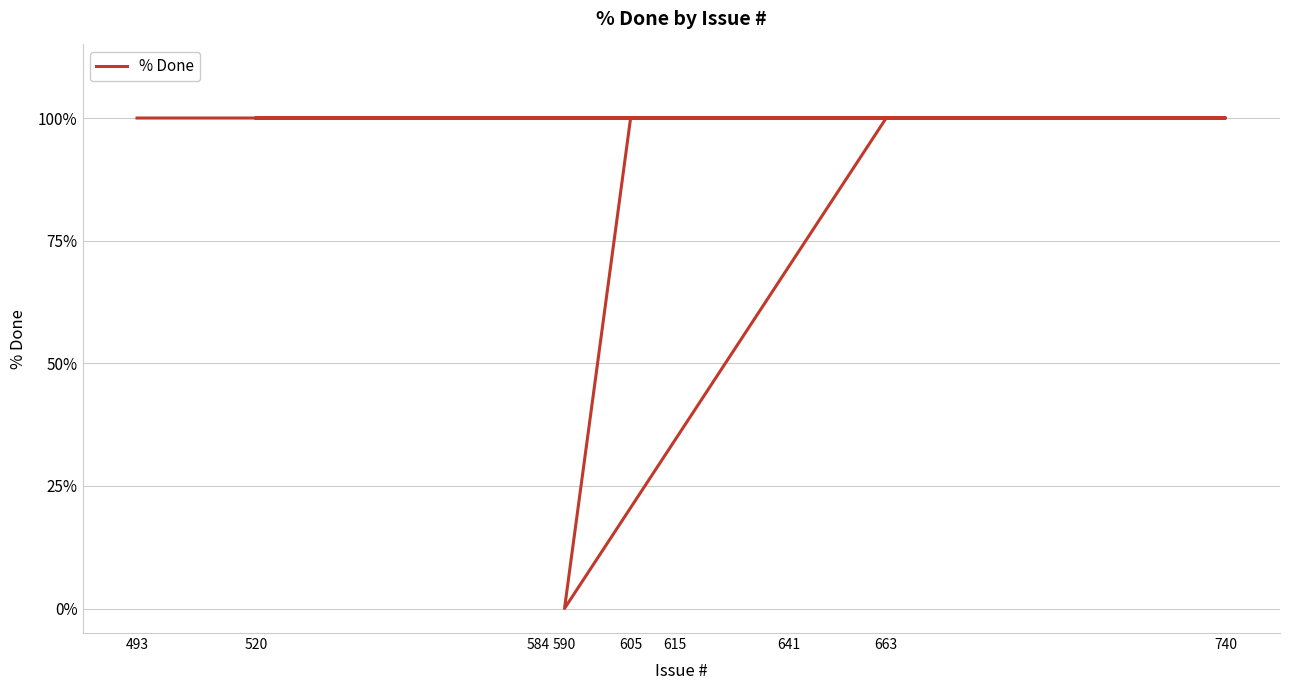

Is this an area chart (filled region under the line)?

No